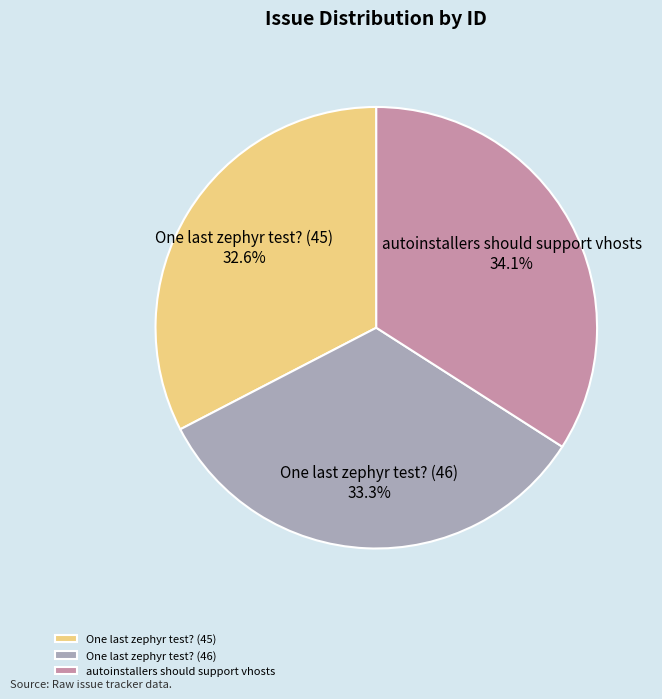

Which category has the biggest portion of the pie?

autoinstallers should support vhosts